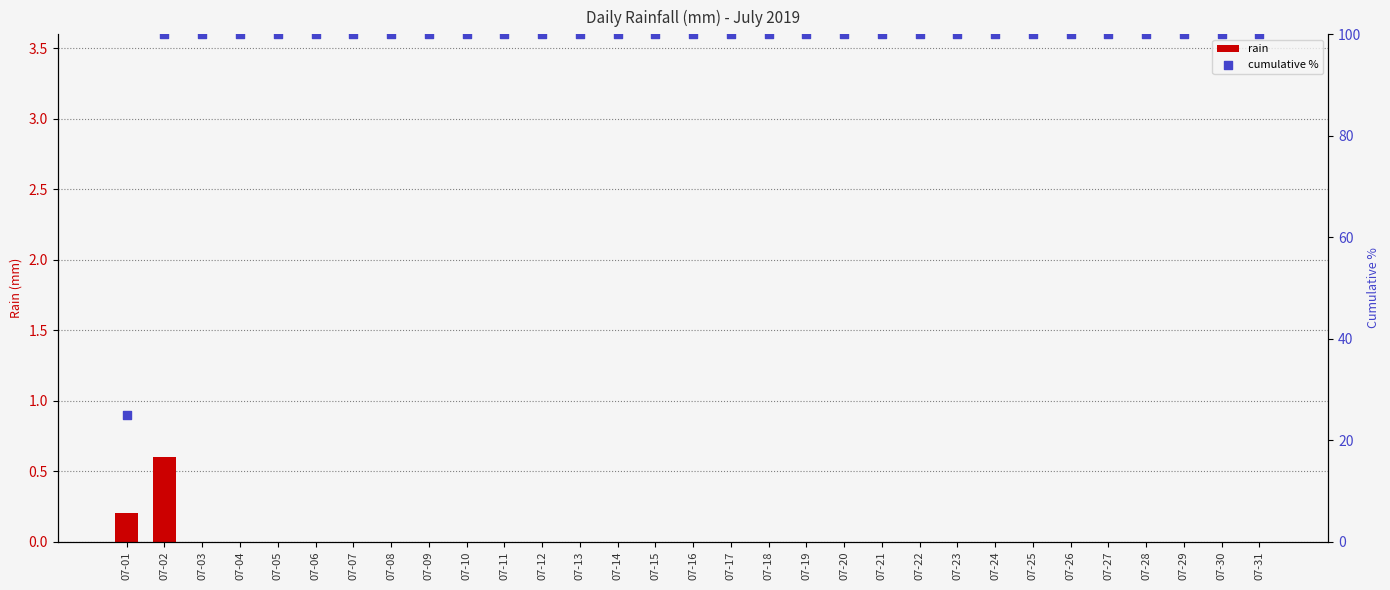

At which category is the sum across all series the highest?

07-02